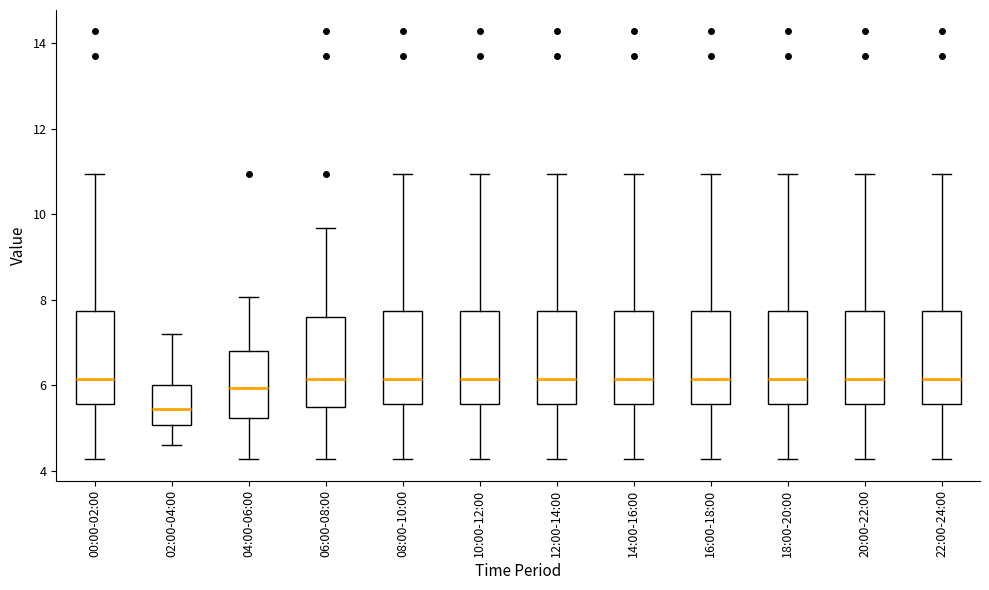

Reading left to right, read every box against the y-axis: the position of its median line, the range the box covers, and the ends of its whiskers. The values are not printed on the chart, so give them approximately, as read against the axis.

00:00-02:00: median 6.2, box 5.6 to 7.8, whiskers 4.2 to 11.0
02:00-04:00: median 5.4, box 5.0 to 6.0, whiskers 4.6 to 7.2
04:00-06:00: median 6.0, box 5.2 to 6.8, whiskers 4.2 to 8.0
06:00-08:00: median 6.2, box 5.4 to 7.6, whiskers 4.2 to 9.6
08:00-10:00: median 6.2, box 5.6 to 7.8, whiskers 4.2 to 11.0
10:00-12:00: median 6.2, box 5.6 to 7.8, whiskers 4.2 to 11.0
12:00-14:00: median 6.2, box 5.6 to 7.8, whiskers 4.2 to 11.0
14:00-16:00: median 6.2, box 5.6 to 7.8, whiskers 4.2 to 11.0
16:00-18:00: median 6.2, box 5.6 to 7.8, whiskers 4.2 to 11.0
18:00-20:00: median 6.2, box 5.6 to 7.8, whiskers 4.2 to 11.0
20:00-22:00: median 6.2, box 5.6 to 7.8, whiskers 4.2 to 11.0
22:00-24:00: median 6.2, box 5.6 to 7.8, whiskers 4.2 to 11.0